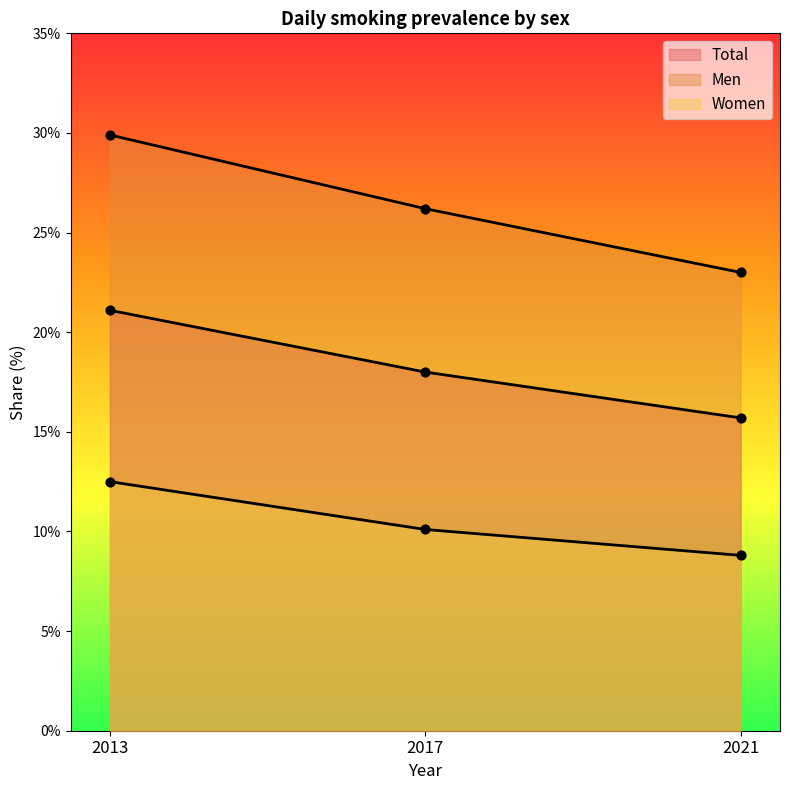

What are all the series names shown in the legend?

Total, Men, Women